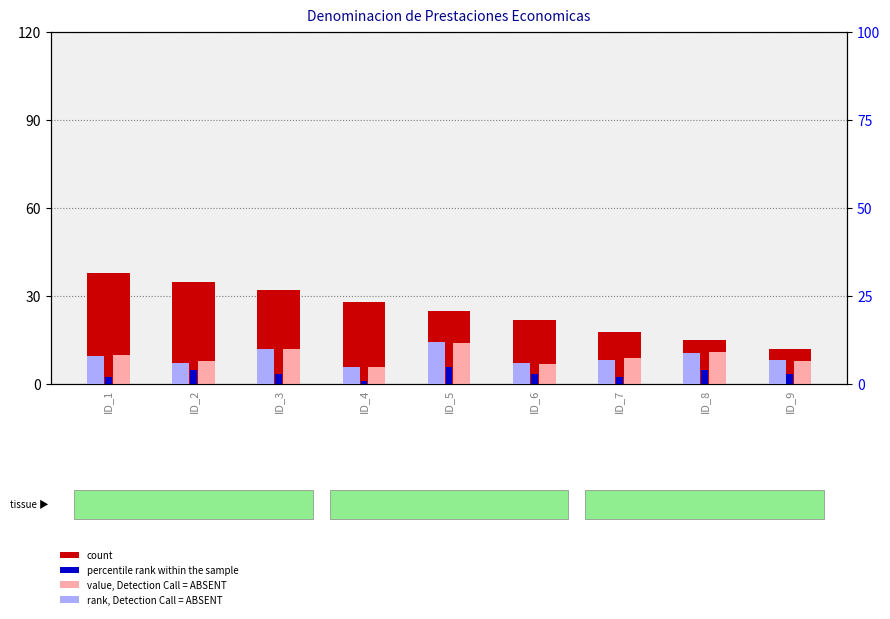

Rank the categories by count value from highest to lowest.

ID_1, ID_2, ID_3, ID_4, ID_5, ID_6, ID_7, ID_8, ID_9